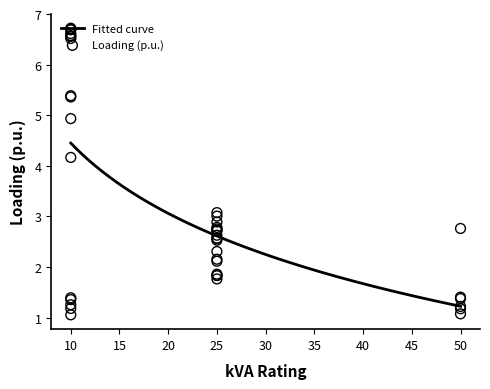

What is the maximum value for Fitted curve?

4.4